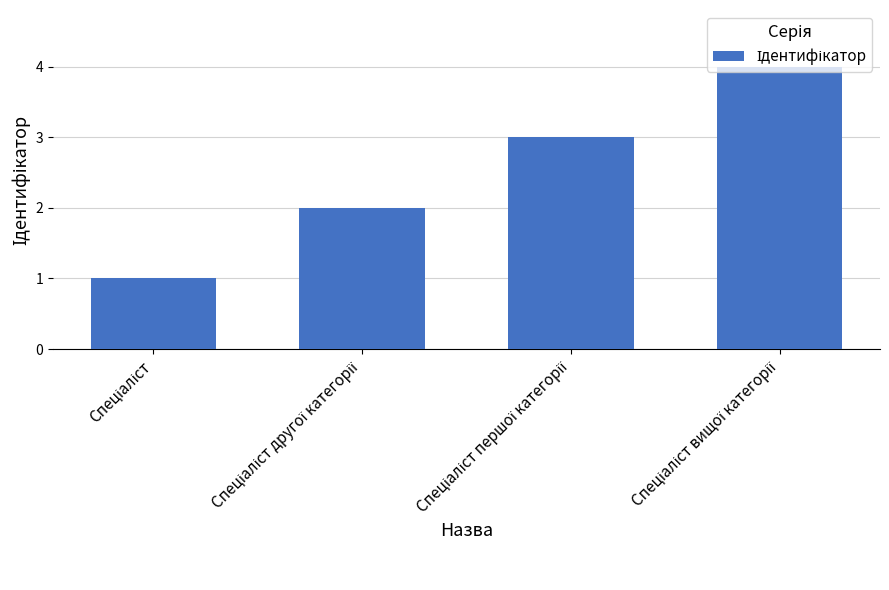

What is the greatest value displayed?

4